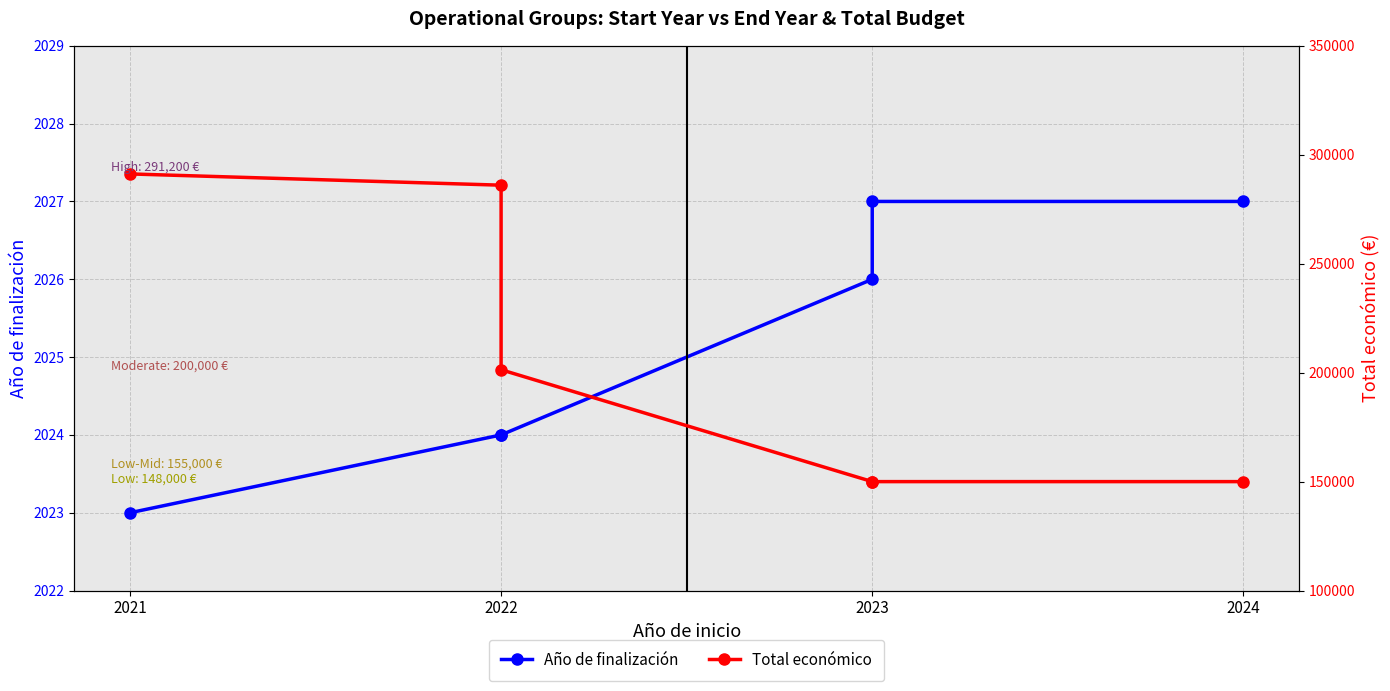

At which category does the chart reach its peak across all series?

2021